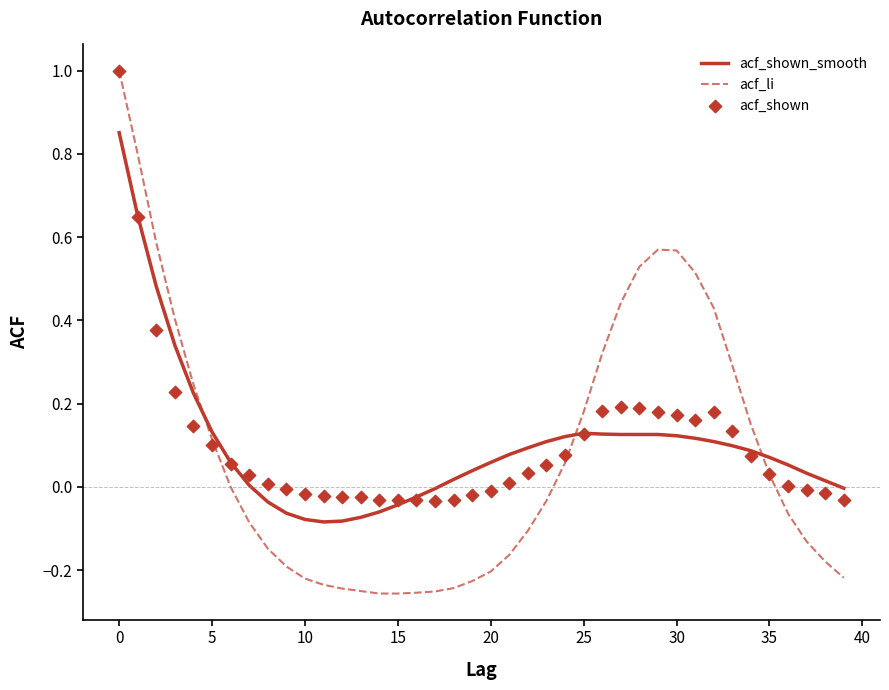

Which series has the widest spread of Y values?

acf_li